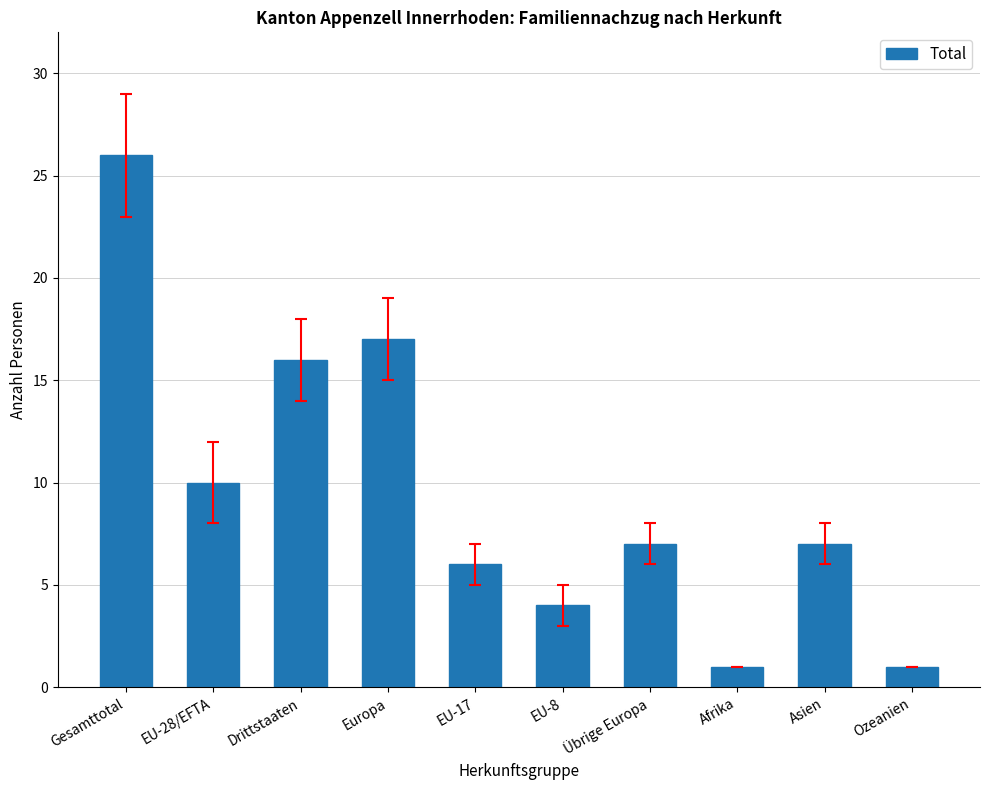

Reading left to right, list all the values displayed in this chart.

Gesamttotal=26	EU-28/EFTA=10	Drittstaaten=16	Europa=17	EU-17=6	EU-8=4	Übrige Europa=7	Afrika=1	Asien=7	Ozeanien=1